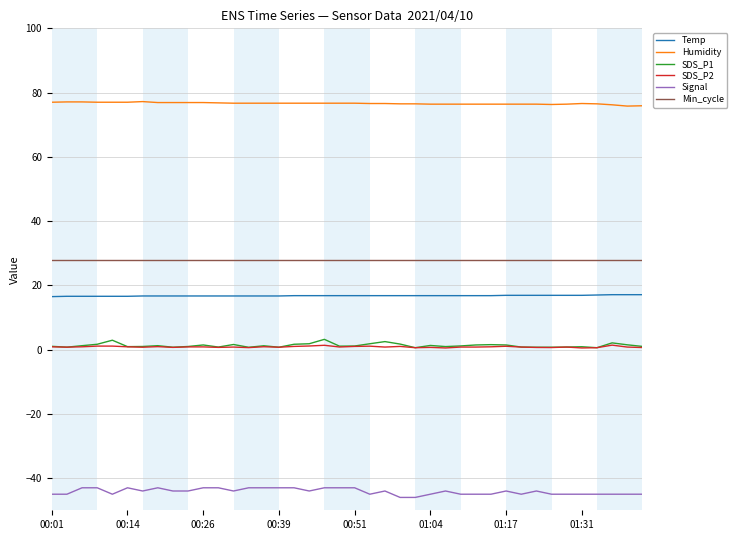

Which series has the largest total across all categories?

Humidity